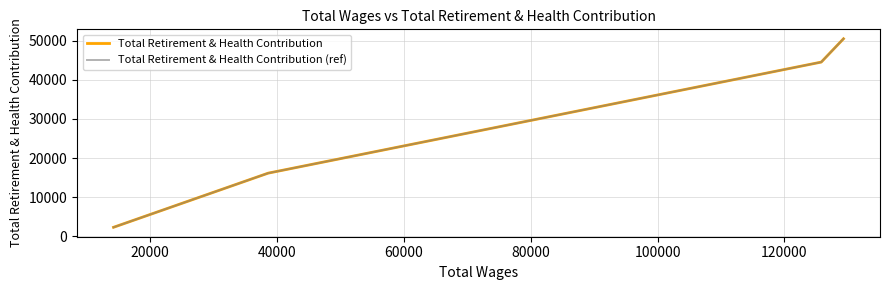

True or false: Total Retirement & Health Contribution (ref) and Total Retirement & Health Contribution intersect in this chart.

False